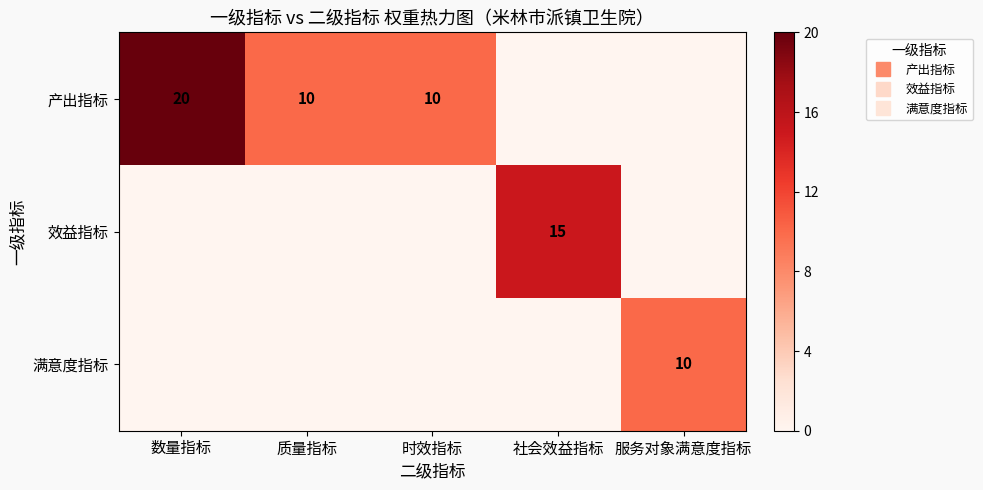

At how many categories does at least one series exceed 0?

5